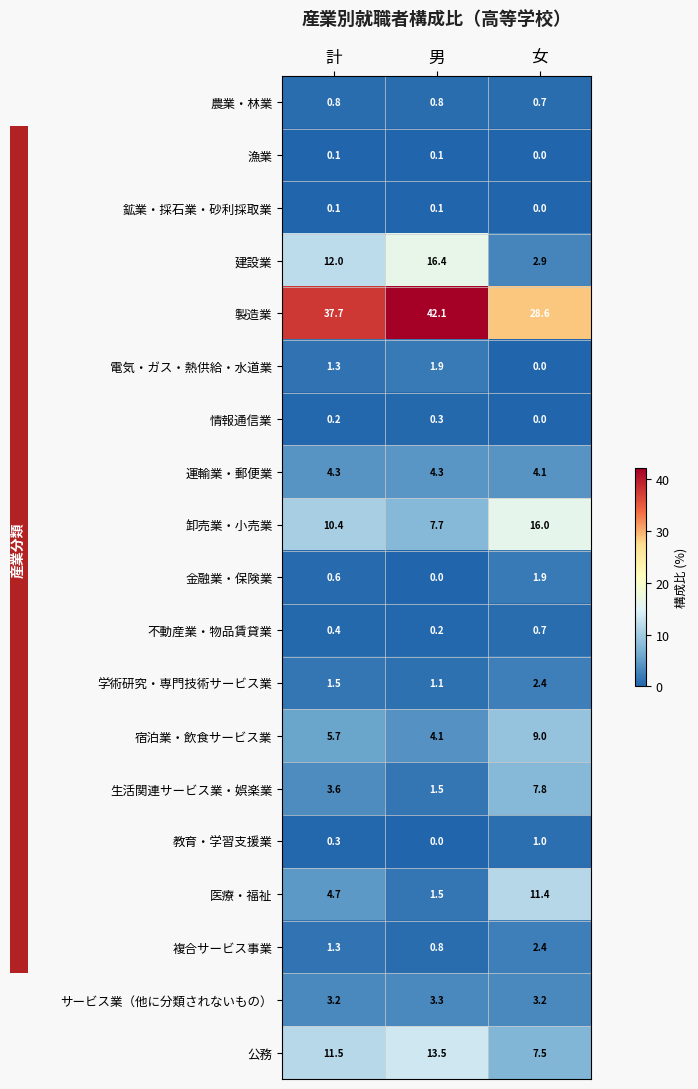

At which label is 卸売業・小売業 closest to 11?

計